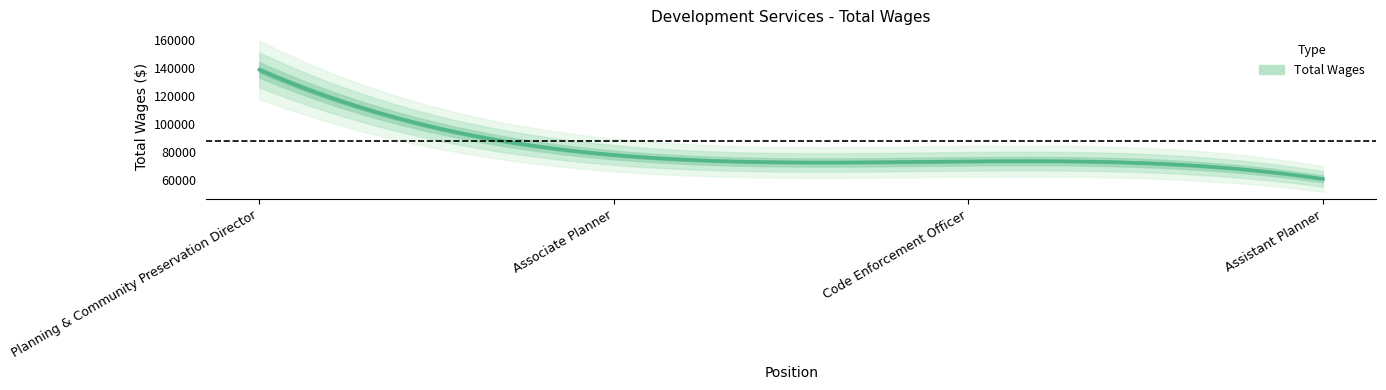

Reading right to left, transcribe all the data shown in this chart.

Assistant Planner=60946	Code Enforcement Officer=73546	Associate Planner=78124	Planning & Community Preservation Director=139015